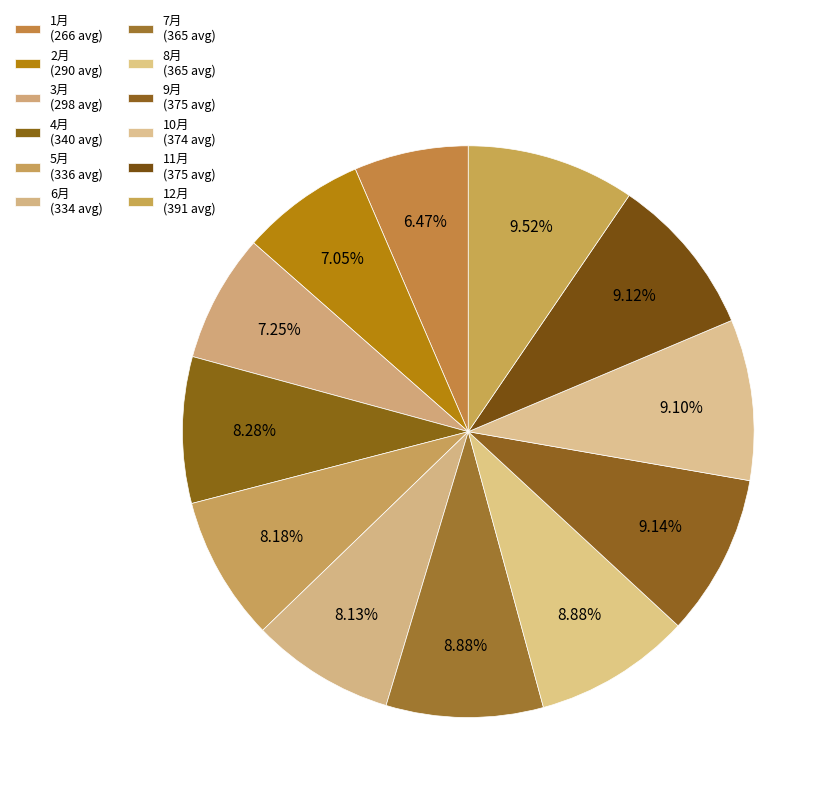

What is the smallest slice in the pie chart?

1月